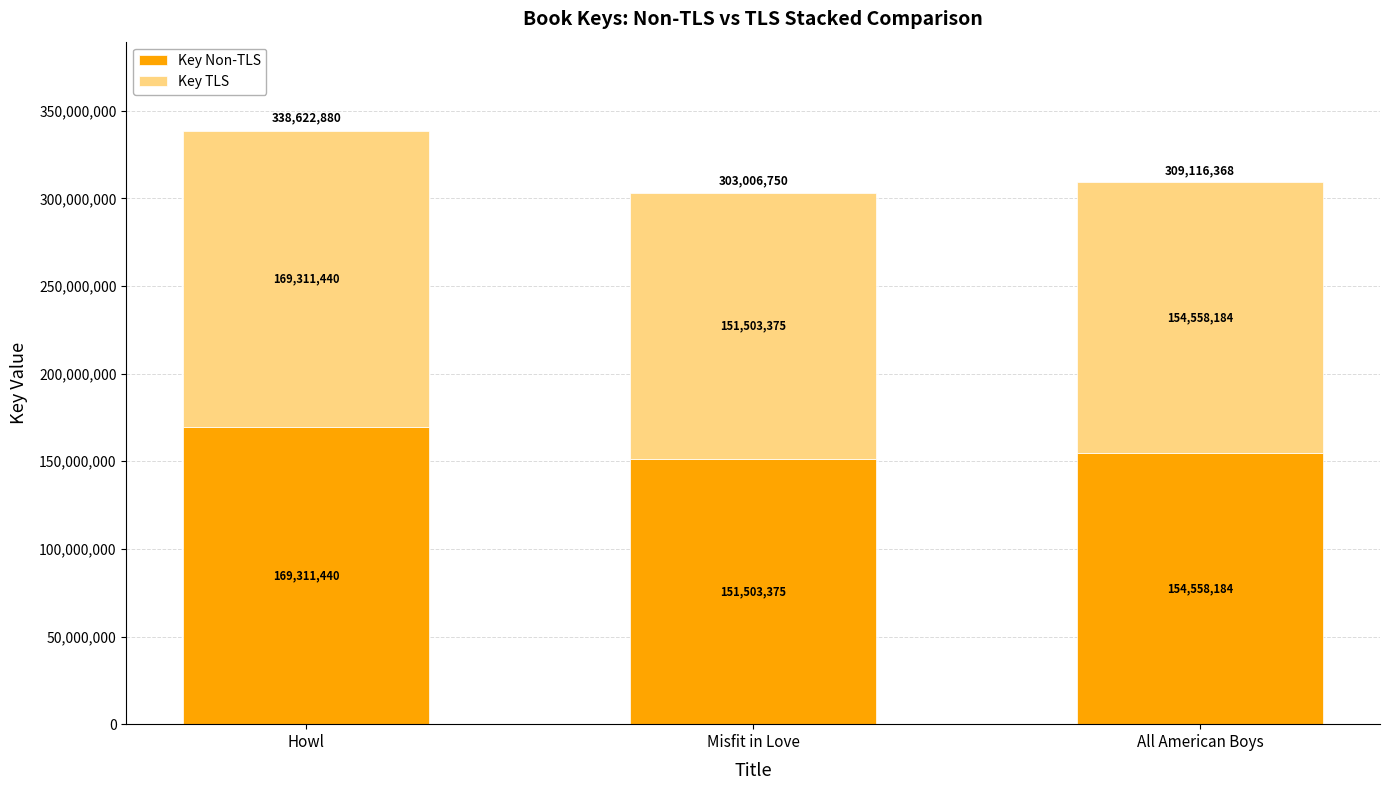

How many distinct data groups are displayed?

2